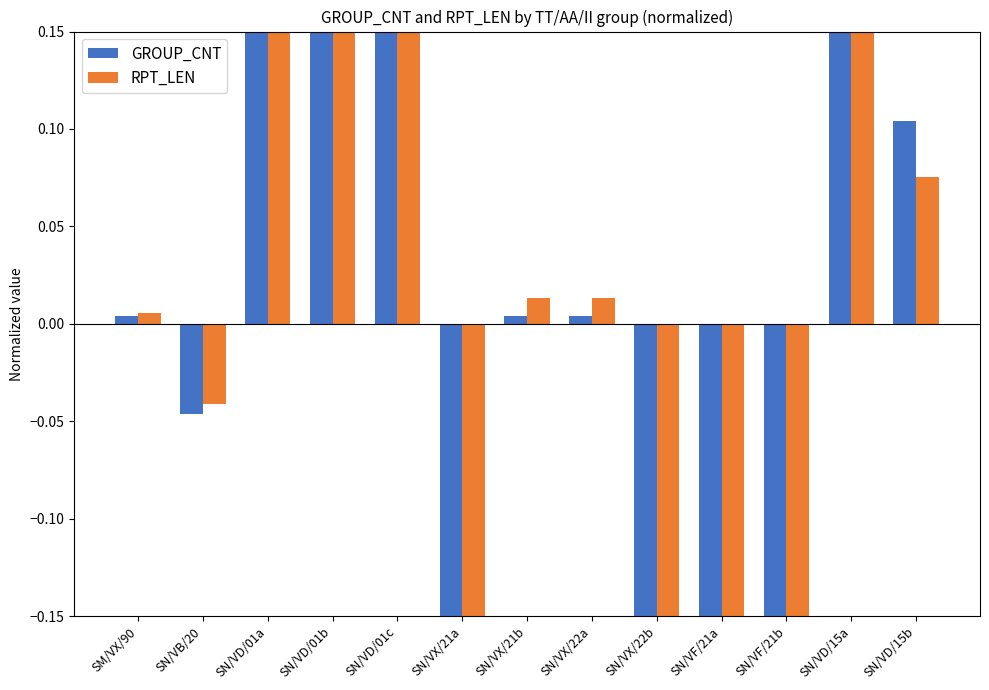

Which series has the widest spread of values?

GROUP_CNT